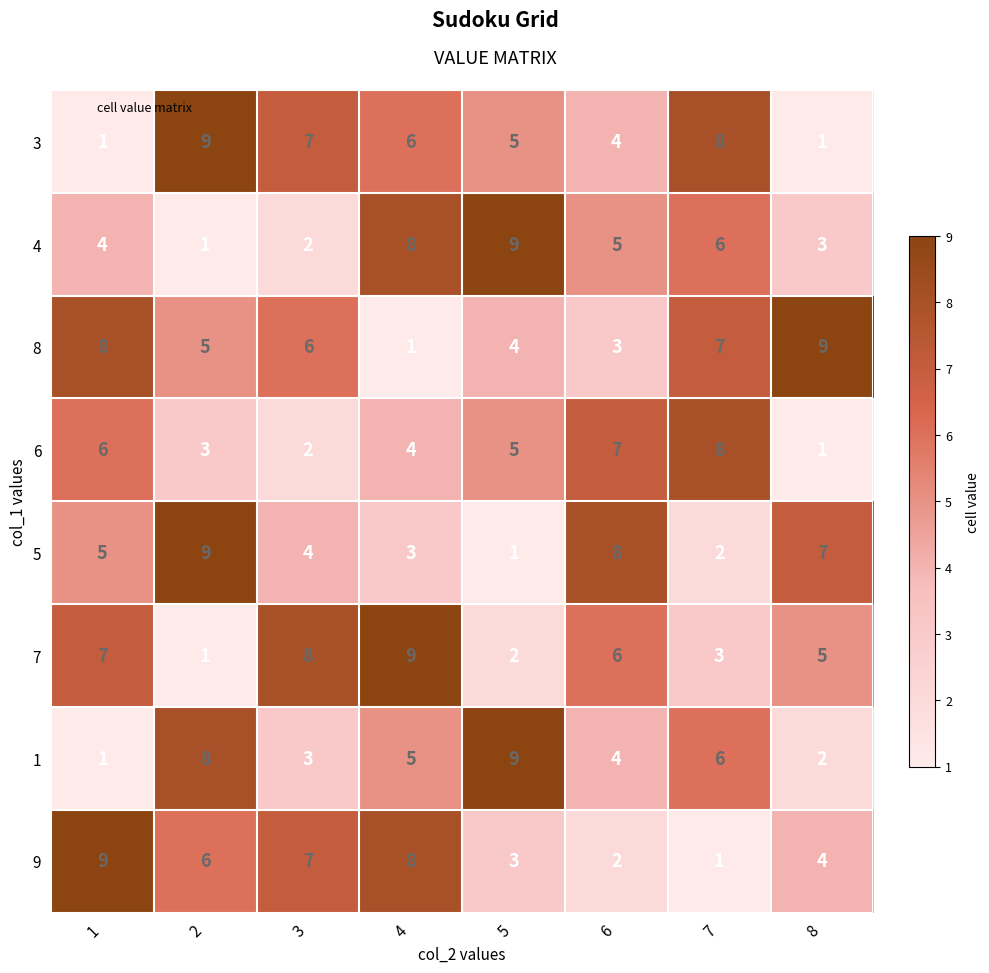

What is the difference between the highest and lowest values at 7?

7